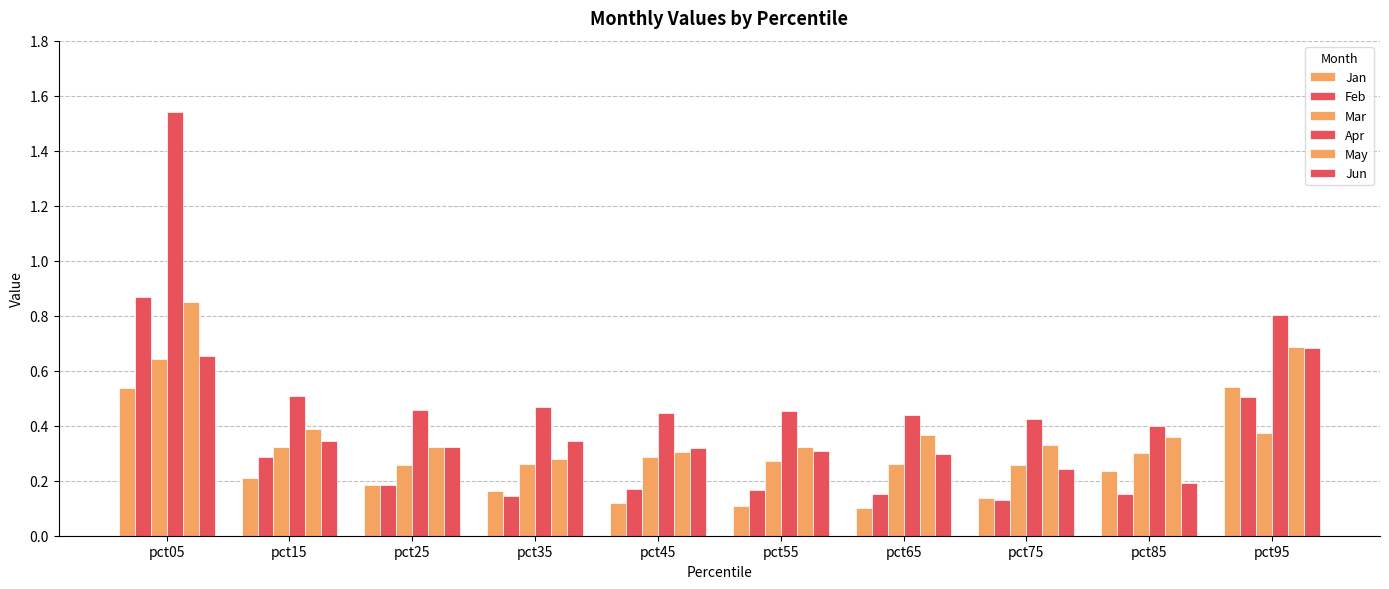

How many bars are there in total?

60